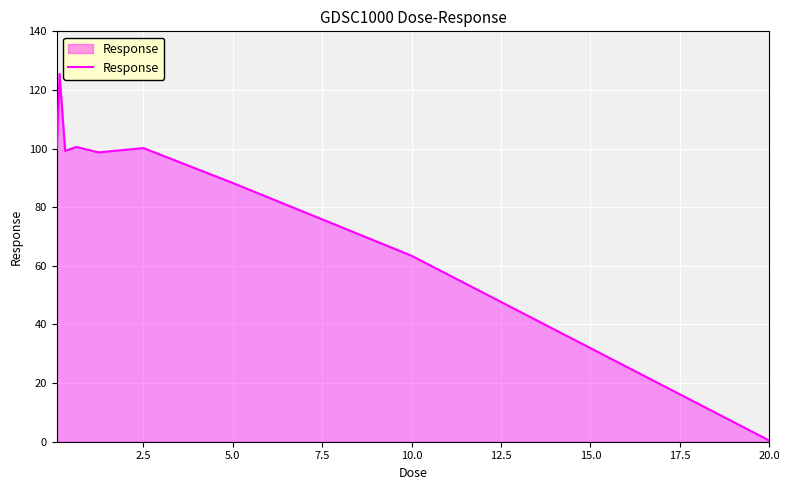

What is the difference between the maximum and minimum values?

125.0